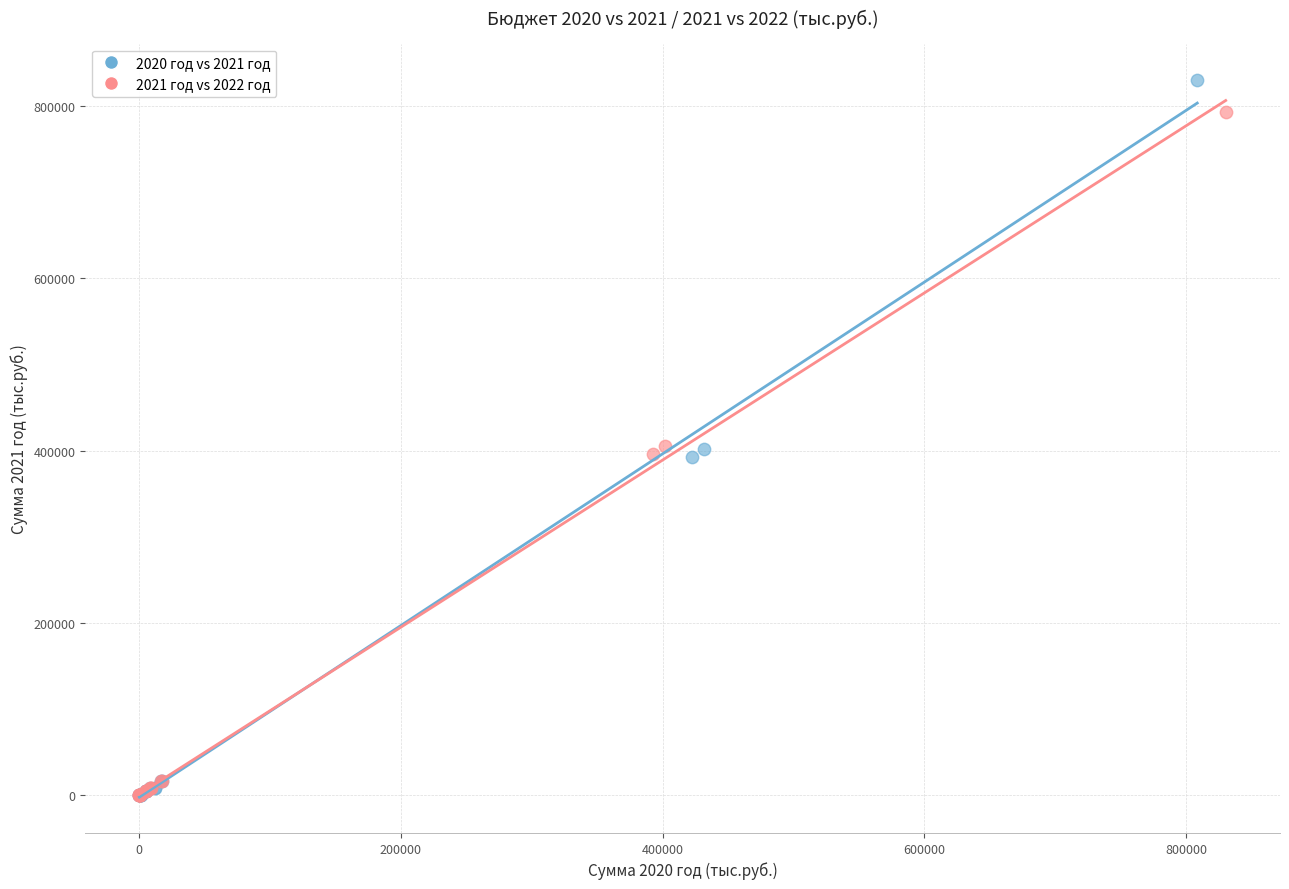

Which series reaches the maximum Y coordinate?

2020 год vs 2021 год